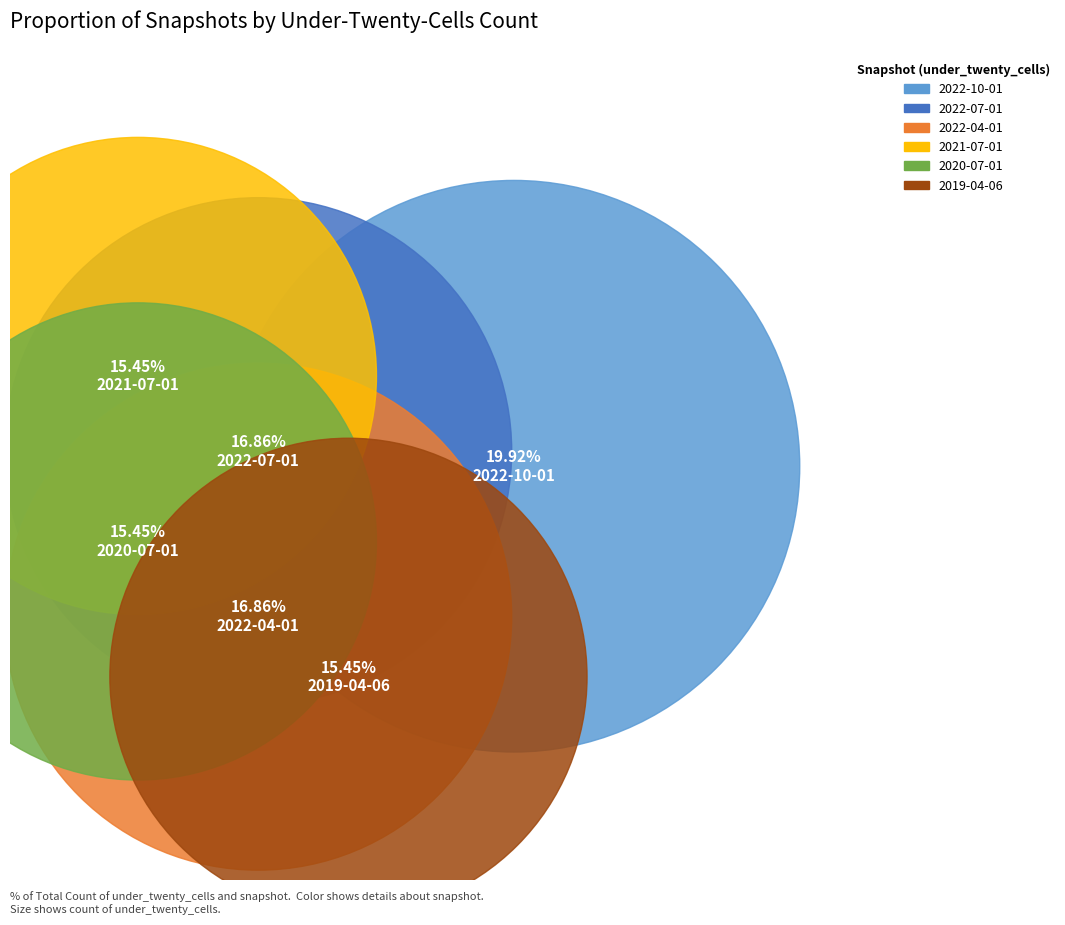

Which slice is the largest?

2022-10-01